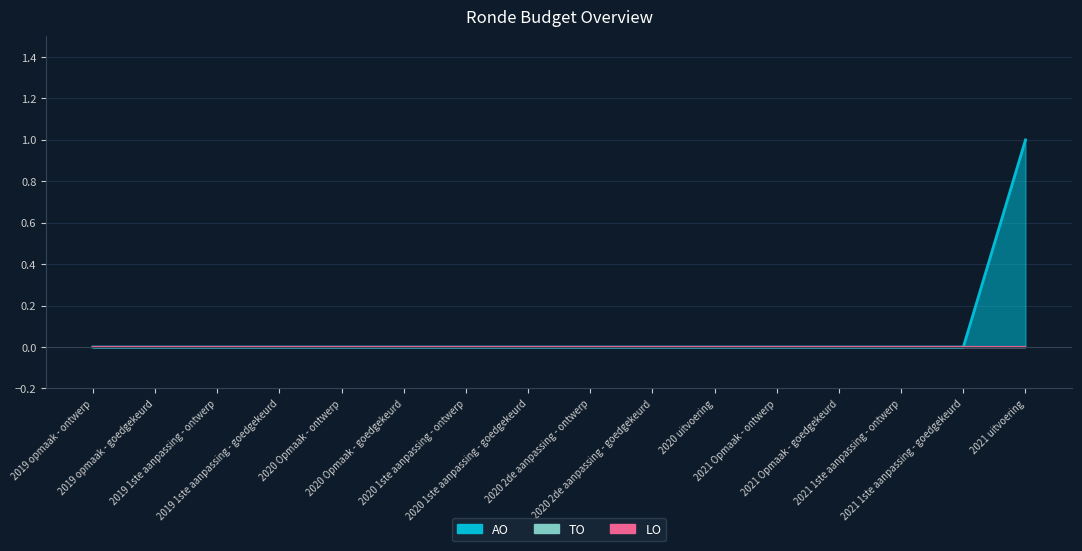

Reading left to right, list all the values displayed in this chart.

AO: 2019 opmaak - ontwerp=0	2019 opmaak - goedgekeurd=0	2019 1ste aanpassing - ontwerp=0	2019 1ste aanpassing - goedgekeurd=0	2020 Opmaak - ontwerp=0	2020 Opmaak - goedgekeurd=0	2020 1ste aanpassing - ontwerp=0	2020 1ste aanpassing - goedgekeurd=0	2020 2de aanpassing - ontwerp=0	2020 2de aanpassing - goedgekeurd=0	2020 uitvoering=0	2021 Opmaak - ontwerp=0	2021 Opmaak - goedgekeurd=0	2021 1ste aanpassing - ontwerp=0	2021 1ste aanpassing - goedgekeurd=0	2021 uitvoering=1
TO: 2019 opmaak - ontwerp=0	2019 opmaak - goedgekeurd=0	2019 1ste aanpassing - ontwerp=0	2019 1ste aanpassing - goedgekeurd=0	2020 Opmaak - ontwerp=0	2020 Opmaak - goedgekeurd=0	2020 1ste aanpassing - ontwerp=0	2020 1ste aanpassing - goedgekeurd=0	2020 2de aanpassing - ontwerp=0	2020 2de aanpassing - goedgekeurd=0	2020 uitvoering=0	2021 Opmaak - ontwerp=0	2021 Opmaak - goedgekeurd=0	2021 1ste aanpassing - ontwerp=0	2021 1ste aanpassing - goedgekeurd=0	2021 uitvoering=0
LO: 2019 opmaak - ontwerp=0	2019 opmaak - goedgekeurd=0	2019 1ste aanpassing - ontwerp=0	2019 1ste aanpassing - goedgekeurd=0	2020 Opmaak - ontwerp=0	2020 Opmaak - goedgekeurd=0	2020 1ste aanpassing - ontwerp=0	2020 1ste aanpassing - goedgekeurd=0	2020 2de aanpassing - ontwerp=0	2020 2de aanpassing - goedgekeurd=0	2020 uitvoering=0	2021 Opmaak - ontwerp=0	2021 Opmaak - goedgekeurd=0	2021 1ste aanpassing - ontwerp=0	2021 1ste aanpassing - goedgekeurd=0	2021 uitvoering=0